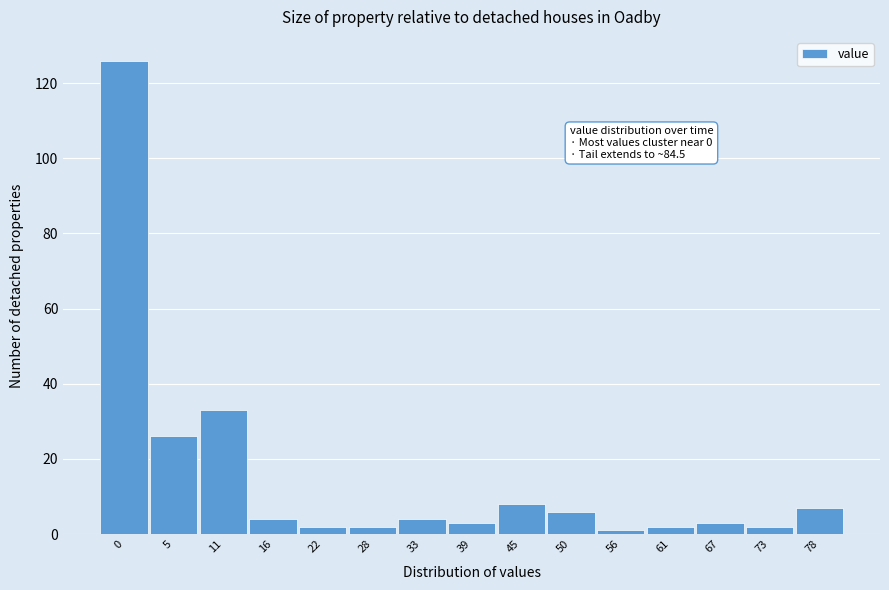

Reading right to left, list all the values displayed in this chart.

78=7	73=2	67=3	61=2	56=1	50=6	45=8	39=3	33=4	28=2	22=2	16=4	11=33	5=26	0=126